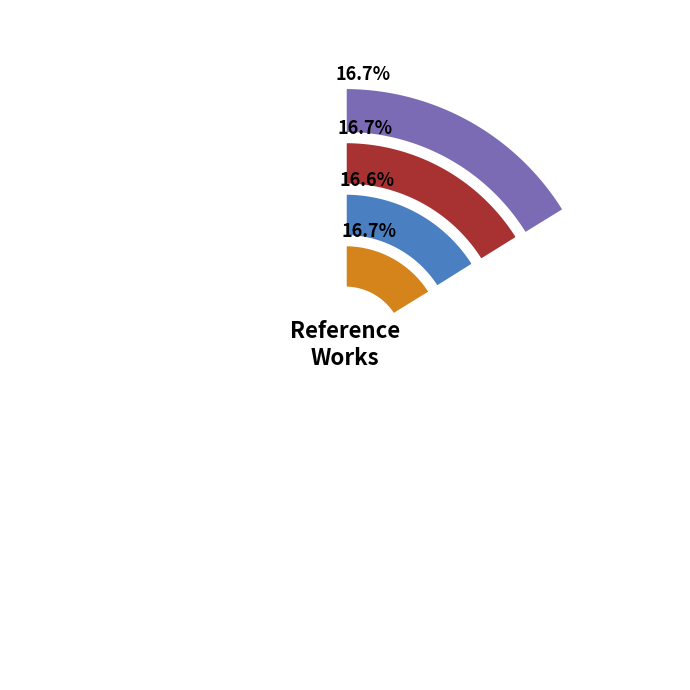

What percentage is NOT represented by Encyclopedia of Biometrics?

83.4%